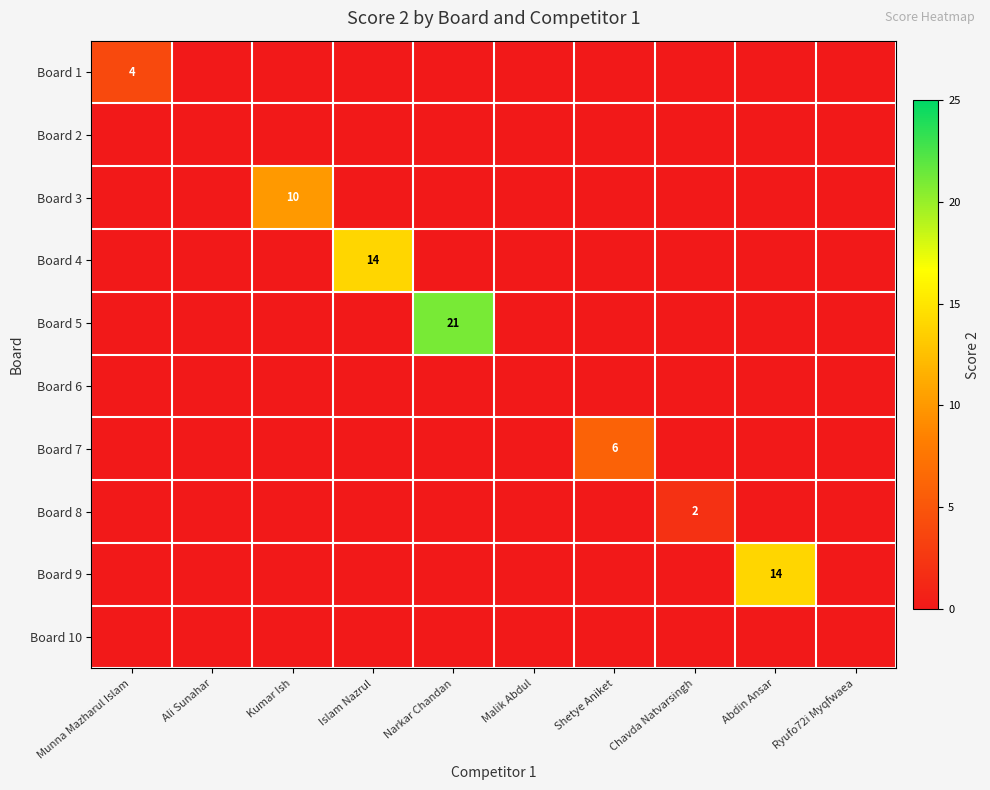

The value of Board 8 at Chavda Natvarsingh is 3. True or false?

False